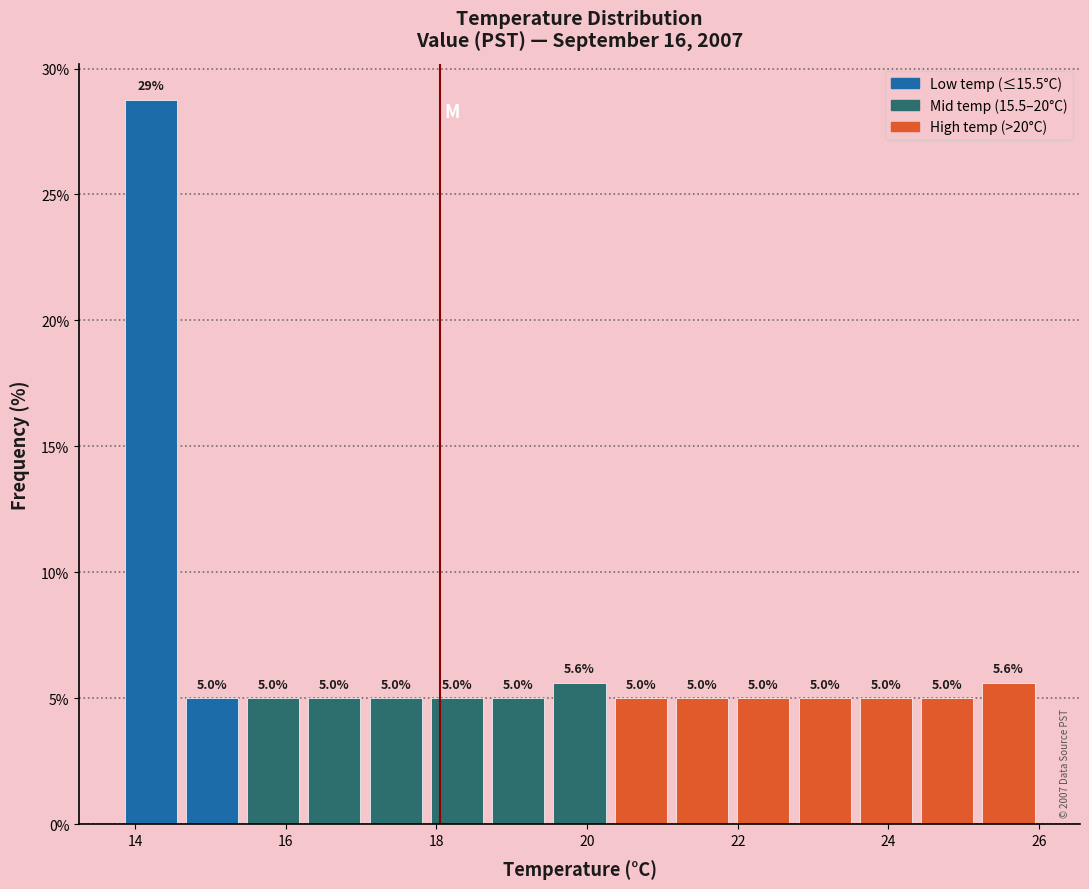

Over which range of the x-axis is the bar tallest?

13.8 to 14.6